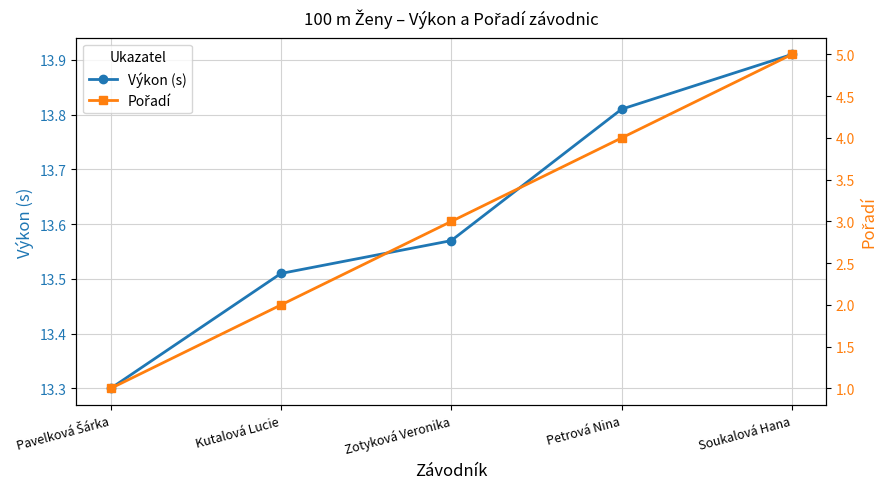

How many Výkon (s) values are between 13 and 14?

5